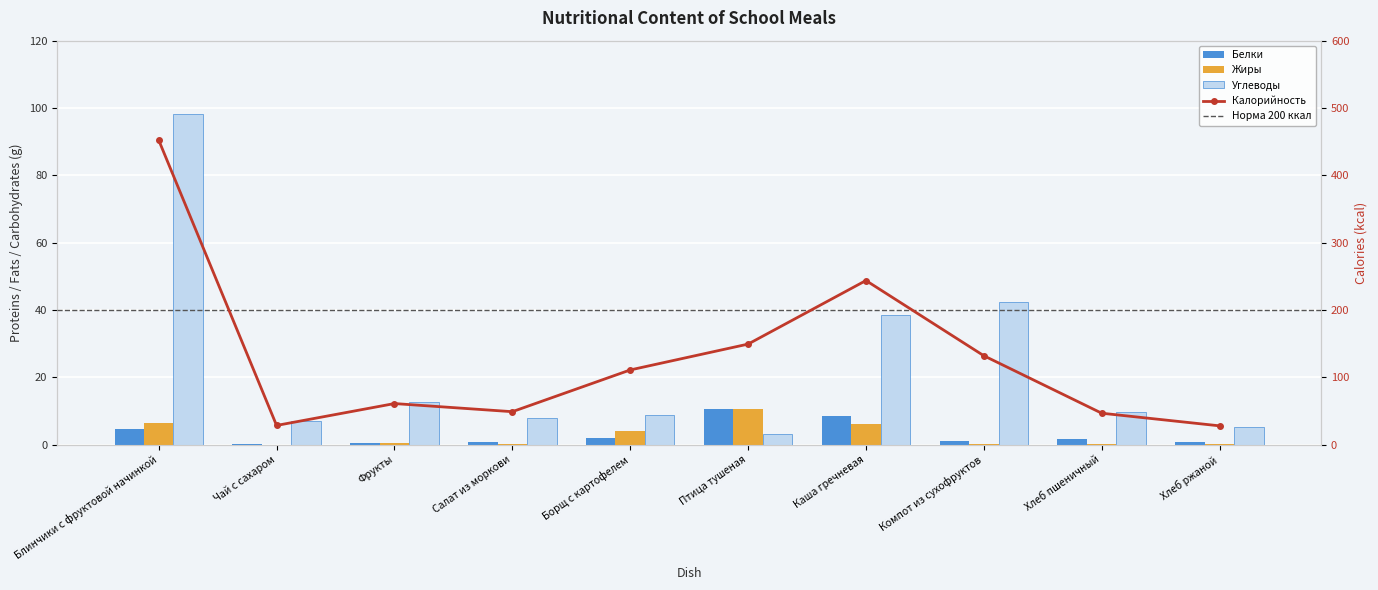

What are all the series names shown in the legend?

Белки, Жиры, Углеводы, Калорийность